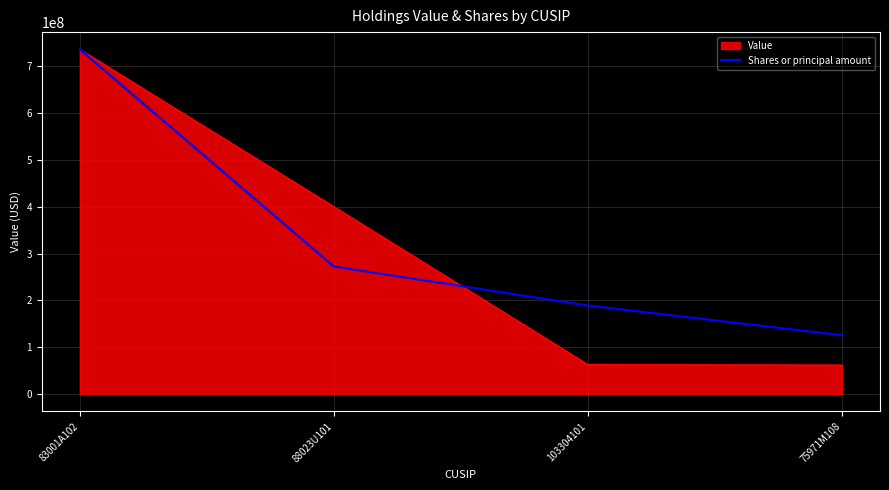

List the labels in order of Shares or principal amount value, smallest first.

75971M108, 103304101, 88023U101, 83001A102